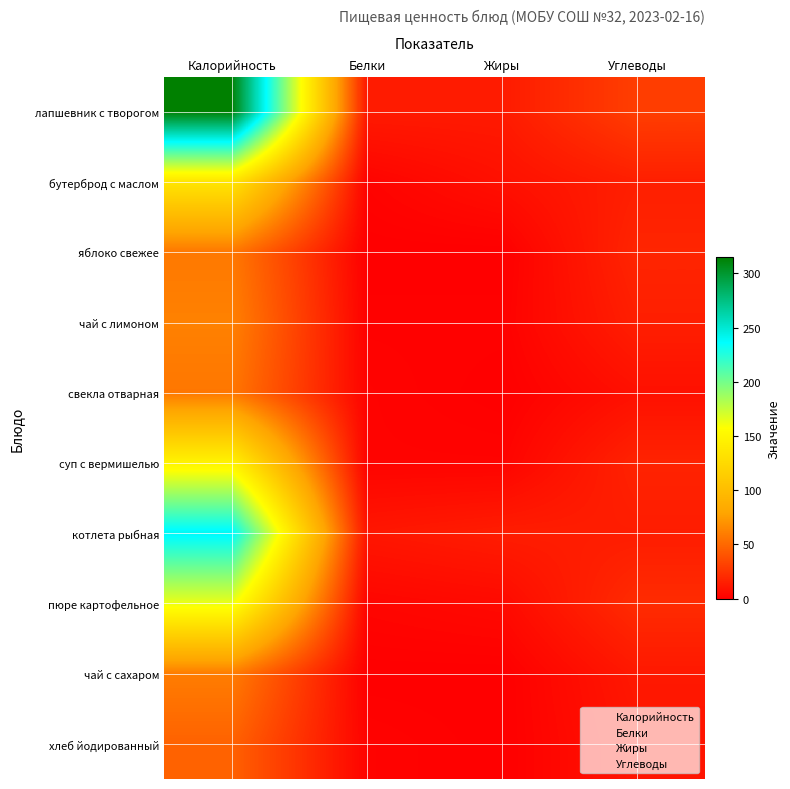

Reading left to right, transcribe all the data shown in this chart.

лапшевник с творогом: Калорийность=315	Белки=13	Жиры=13	Углеводы=30
бутерброд с маслом: Калорийность=136	Белки=2	Жиры=8	Углеводы=15
яблоко свежее: Калорийность=58	Белки=0	Жиры=0	Углеводы=18
чай с лимоном: Калорийность=62	Белки=1	Жиры=1	Углеводы=15
свекла отварная: Калорийность=57	Белки=2	Жиры=0	Углеводы=8
суп с вермишелью: Калорийность=147	Белки=2	Жиры=2	Углеводы=17
котлета рыбная: Калорийность=240	Белки=11	Жиры=14	Углеводы=14
пюре картофельное: Калорийность=164	Белки=3	Жиры=5	Углеводы=21
чай с сахаром: Калорийность=60	Белки=0	Жиры=0	Углеводы=12
хлеб йодированный: Калорийность=47	Белки=2	Жиры=0	Углеводы=10